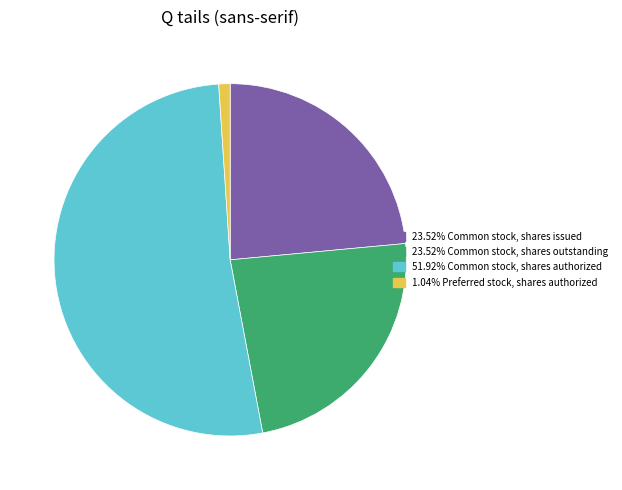

Does any single category account for the majority?

Yes